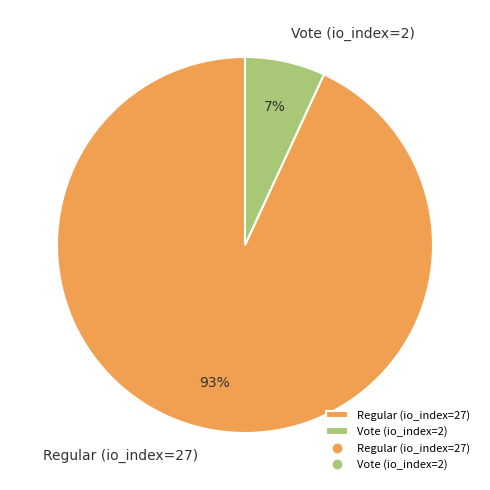

How many segments does this pie chart have?

2